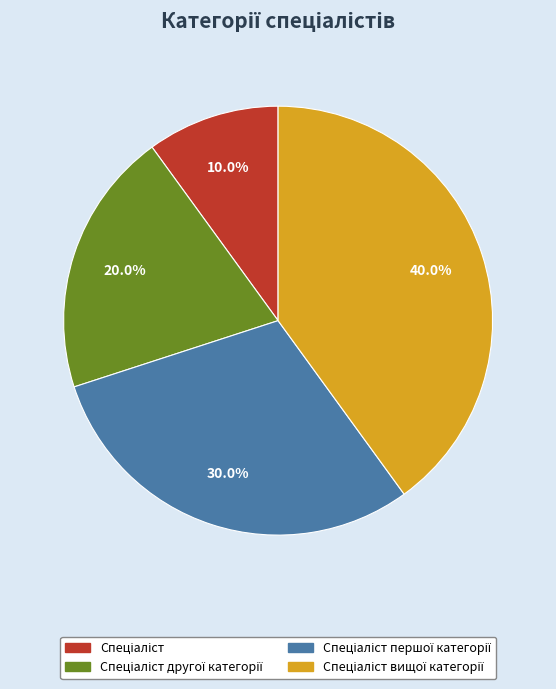

Does any single category account for the majority?

No